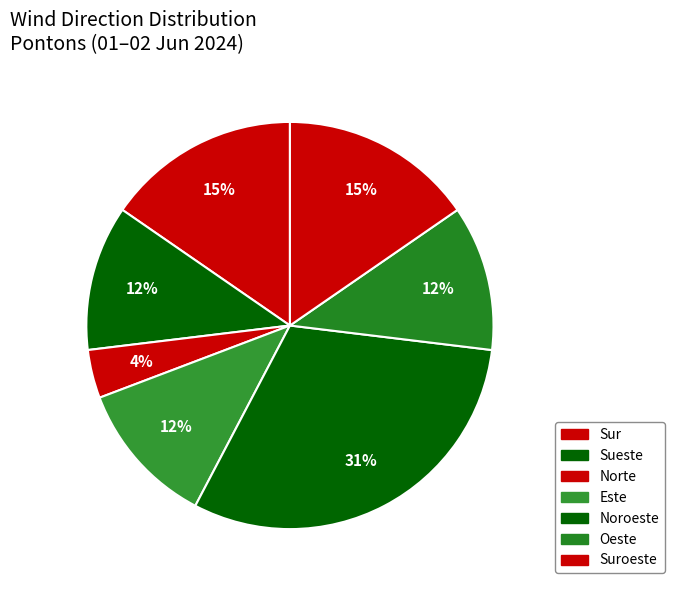

Which category has the biggest portion of the pie?

Noroeste